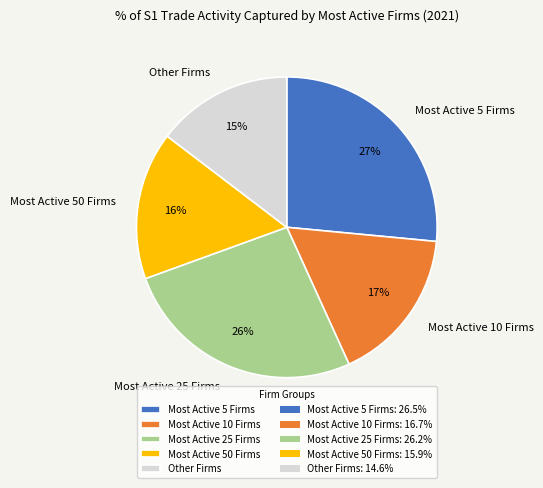

Is the sum of Most Active 10 Firms and Most Active 25 Firms greater than half?

No